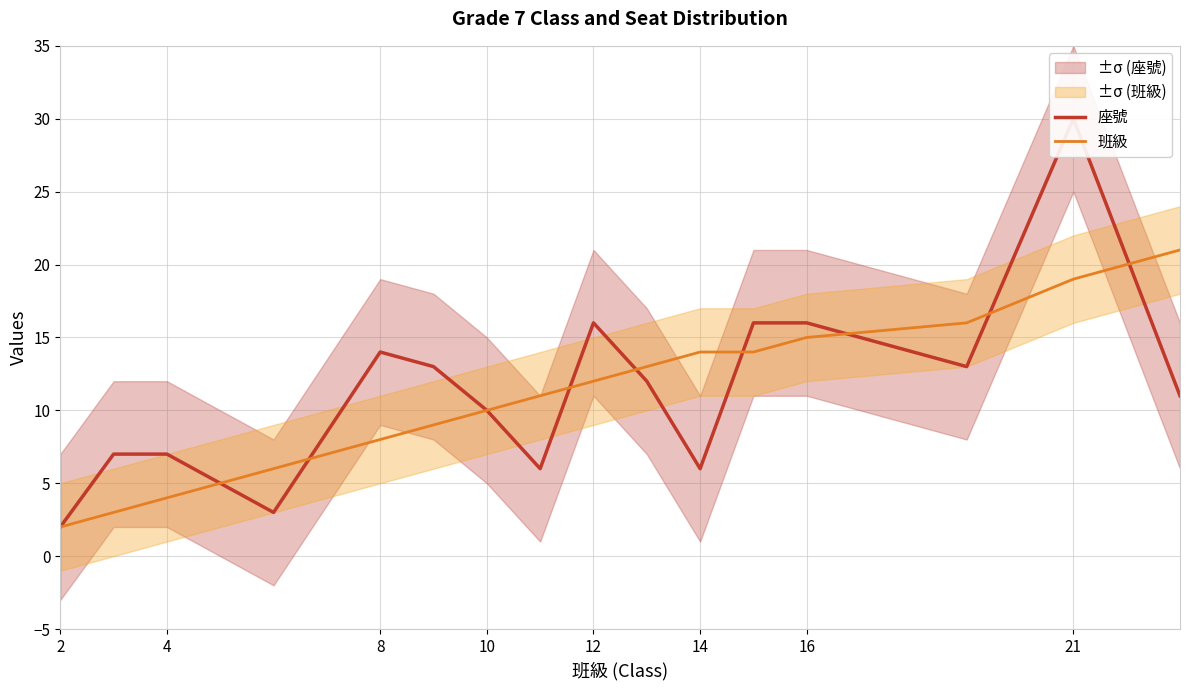

What is the highest value of the 座號 series?

30